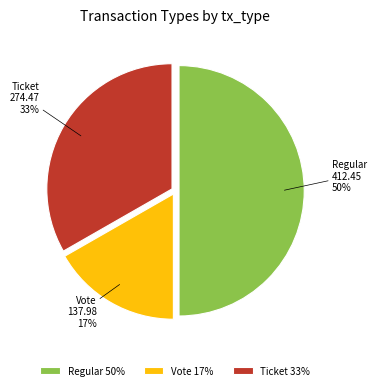

To the nearest percent, what percentage of the pie is Ticket?

33%